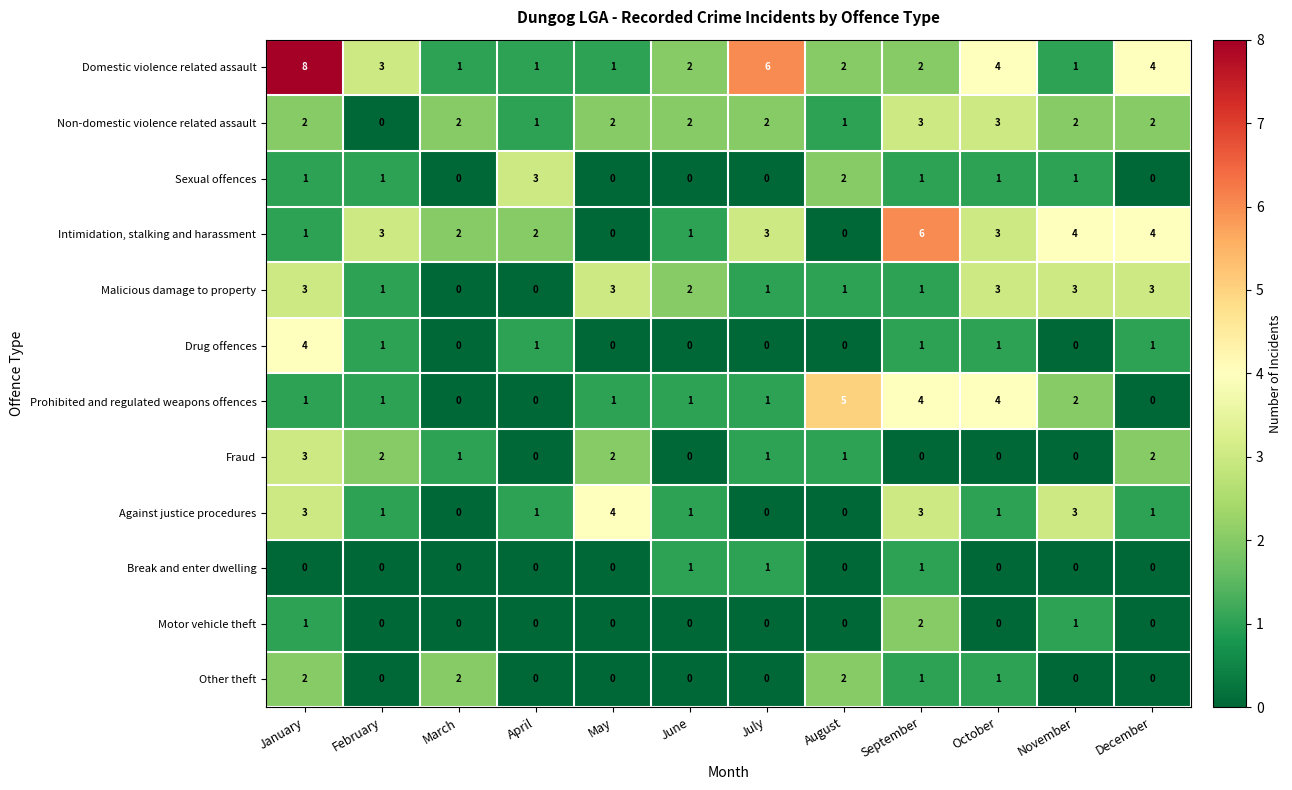

Is it true that Intimidation, stalking and harassment equals 1 at January?

True